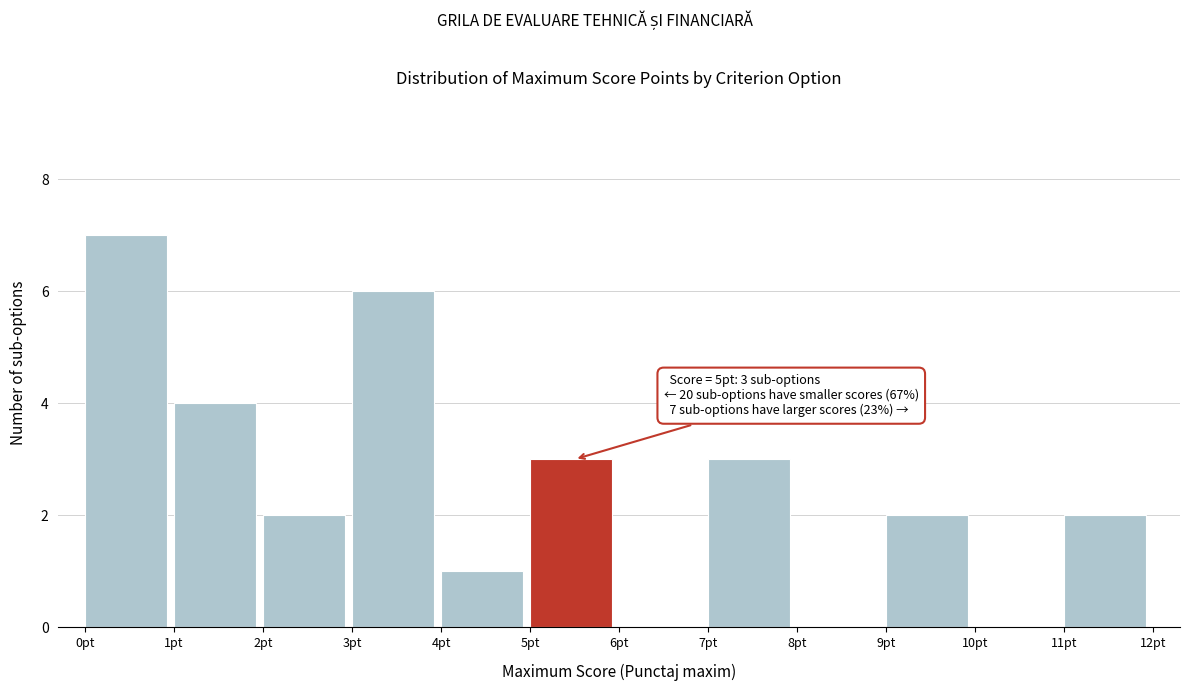

Which range on the x-axis has the tallest bar?

0 to 1